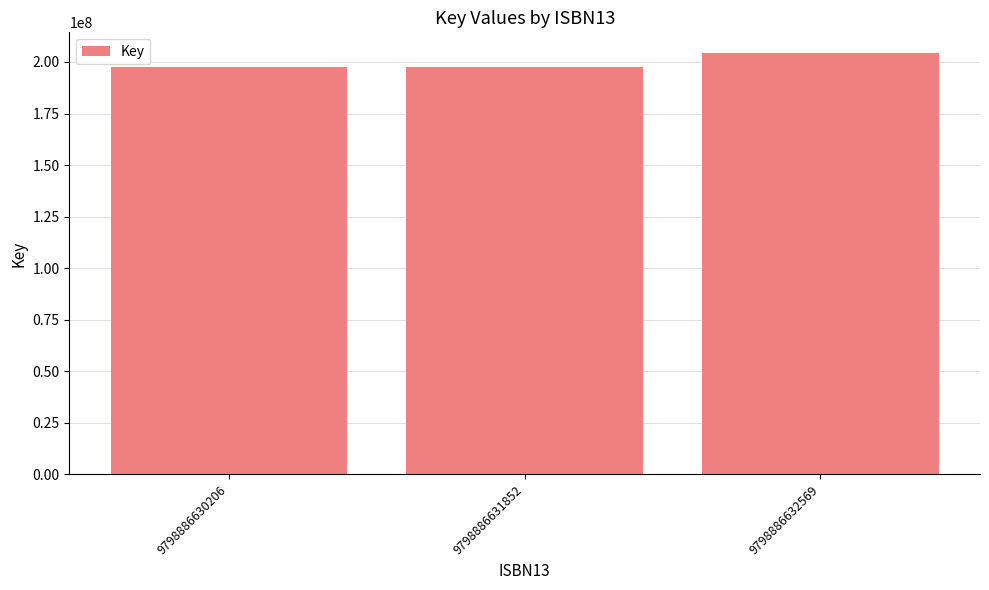

What is the maximum value shown in the chart?

204174520